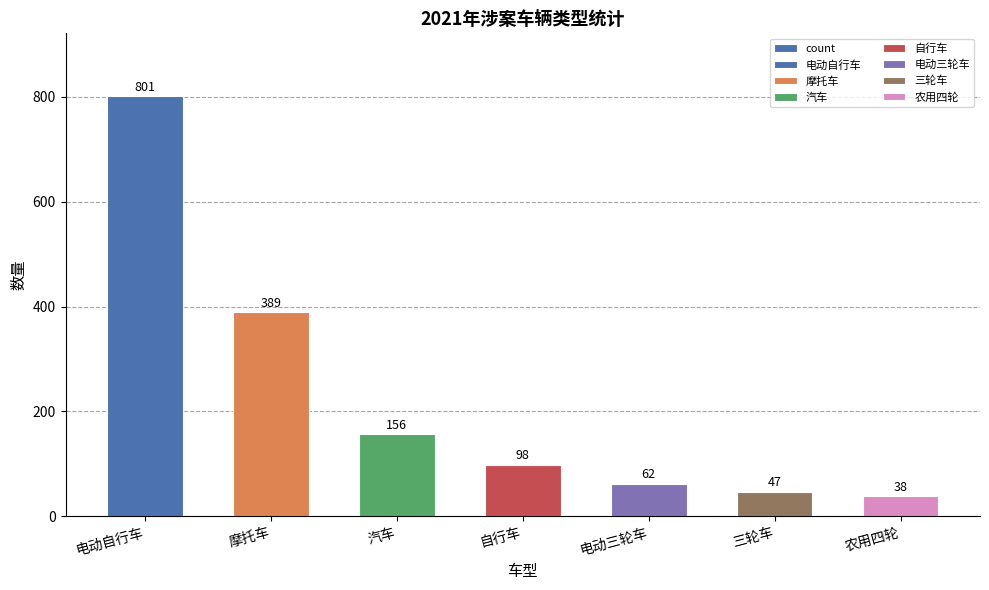

Between 自行车 and 汽车, which is larger?

汽车